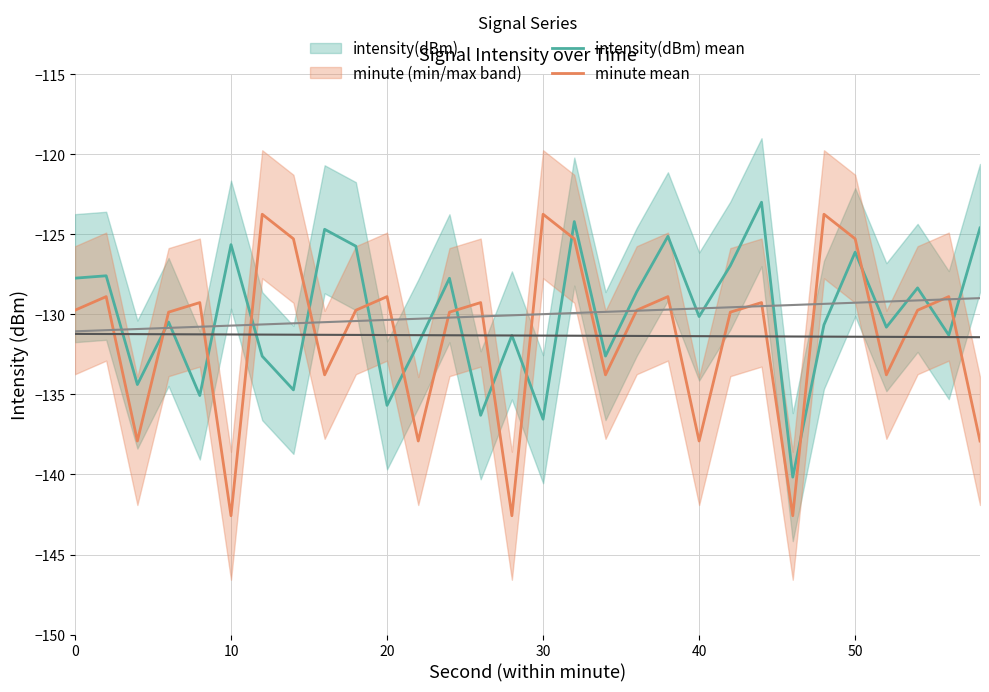

What is the highest value of the intensity(dBm) mean series?

-123.0